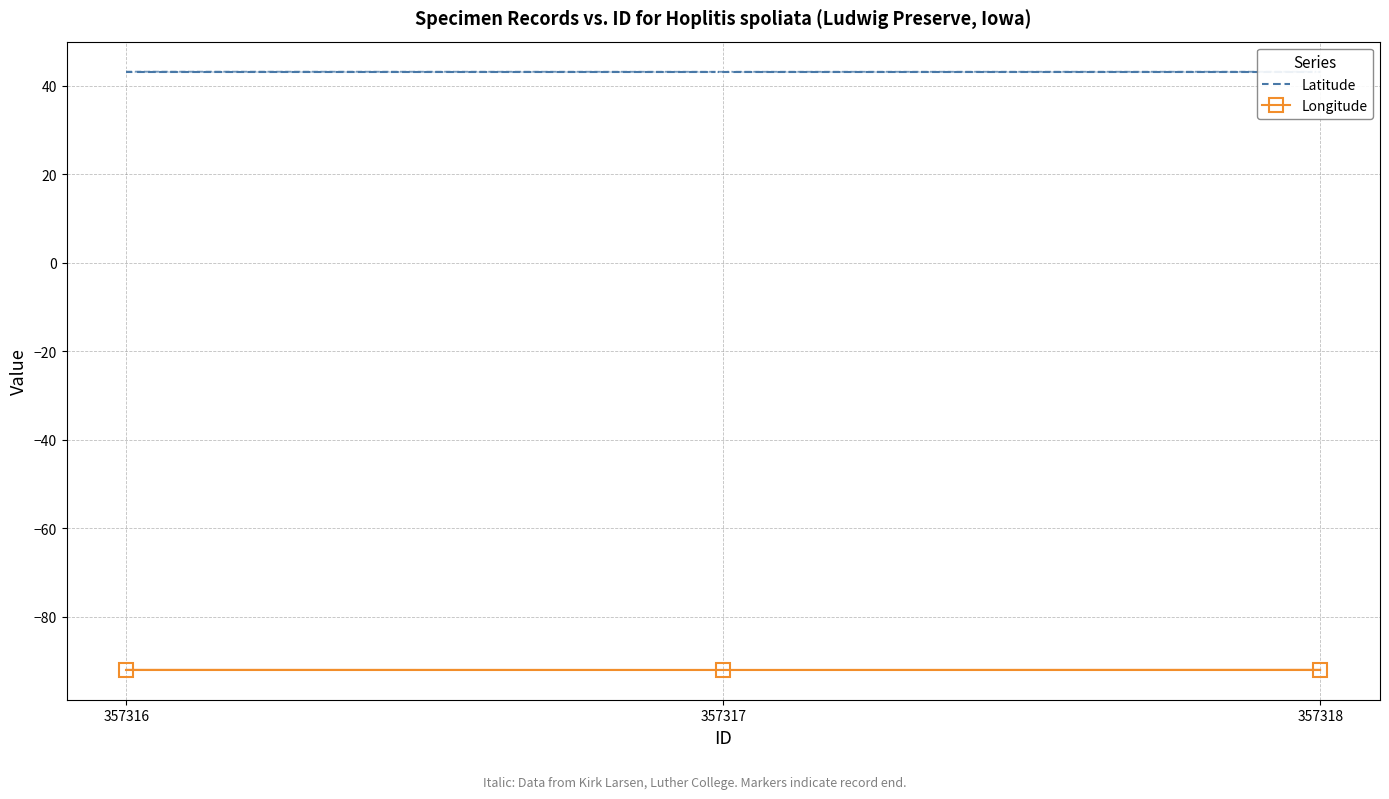

Count the number of data series in this chart.

2